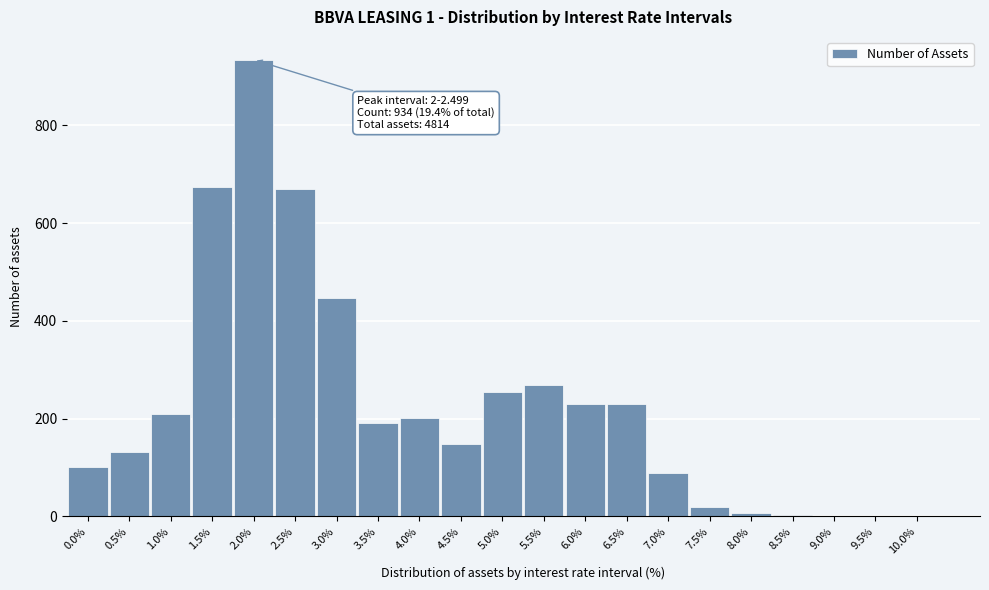

Approximately how many times larger is the value at 5.0% compared to 4.5%?

1.7